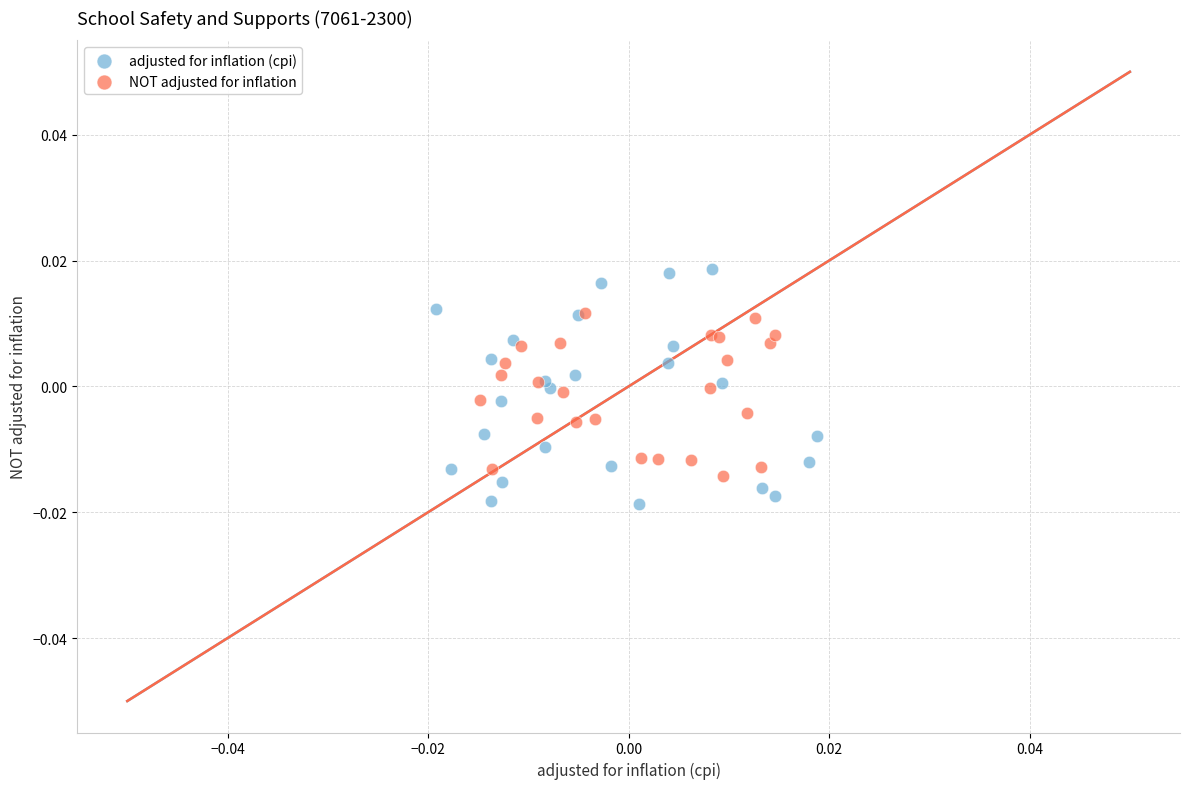

Which series has the widest spread of Y values?

adjusted for inflation (cpi)